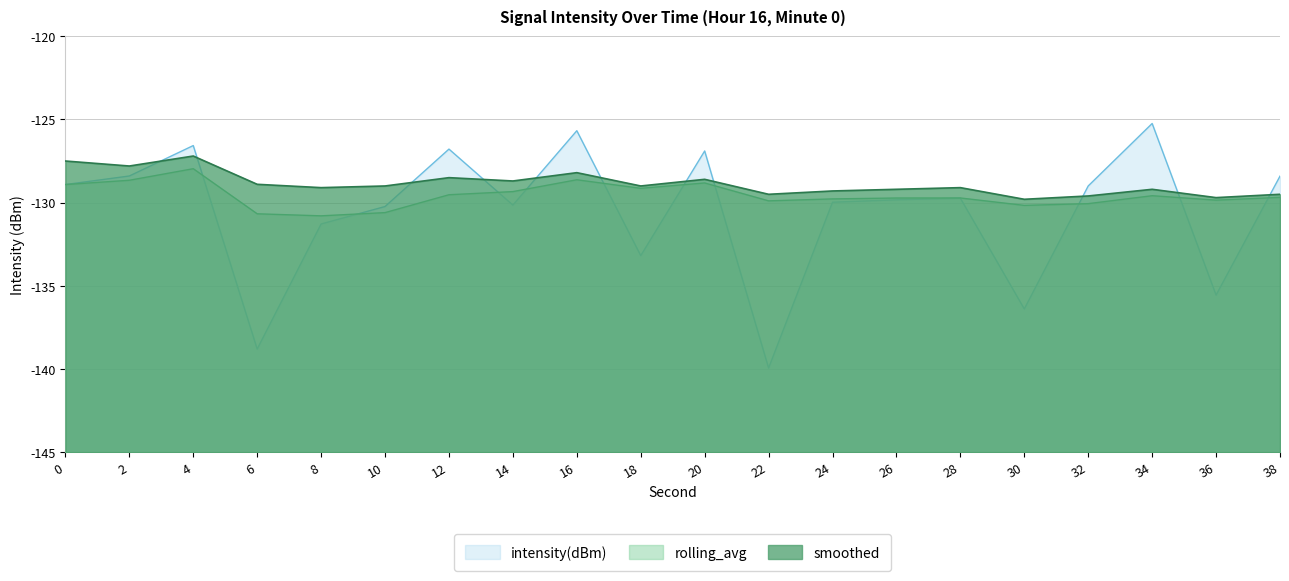

Reading left to right, extract all data points from this chart.

intensity(dBm): 0=-128.9	2=-128.4	4=-126.6	6=-138.8	8=-131.3	10=-130.2	12=-126.8	14=-130.1	16=-125.7	18=-133.2	20=-126.9	22=-139.9	24=-130.0	26=-129.8	28=-129.7	30=-136.4	32=-129.0	34=-125.2	36=-135.6	38=-128.4
rolling_avg: 0=-128.9	2=-128.7	4=-128.0	6=-130.7	8=-130.8	10=-130.6	12=-129.5	14=-129.3	16=-128.6	18=-129.1	20=-128.8	22=-129.9	24=-129.8	26=-129.7	28=-129.7	30=-130.2	32=-130.1	34=-129.6	36=-129.9	38=-129.7
smoothed: 0=-127.5	2=-127.8	4=-127.2	6=-128.9	8=-129.1	10=-129.0	12=-128.5	14=-128.7	16=-128.2	18=-129.0	20=-128.6	22=-129.5	24=-129.3	26=-129.2	28=-129.1	30=-129.8	32=-129.6	34=-129.2	36=-129.7	38=-129.5